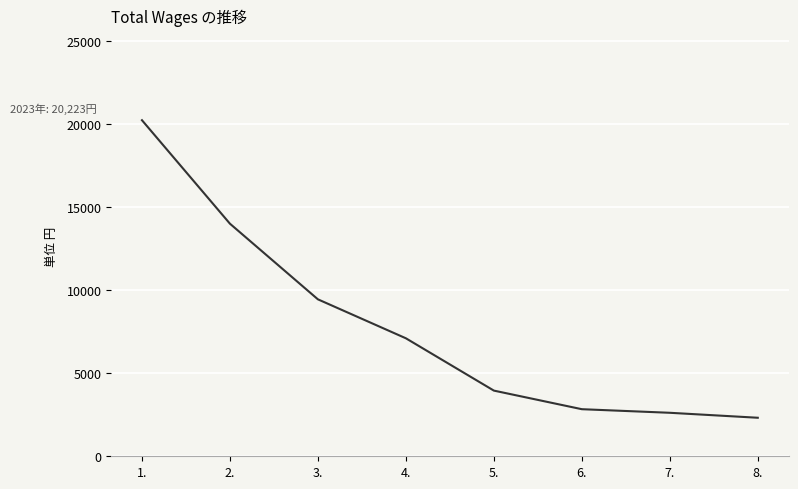

Reading left to right, extract all data points from this chart.

20223	13996	9444	7100	3952	2833	2617	2318